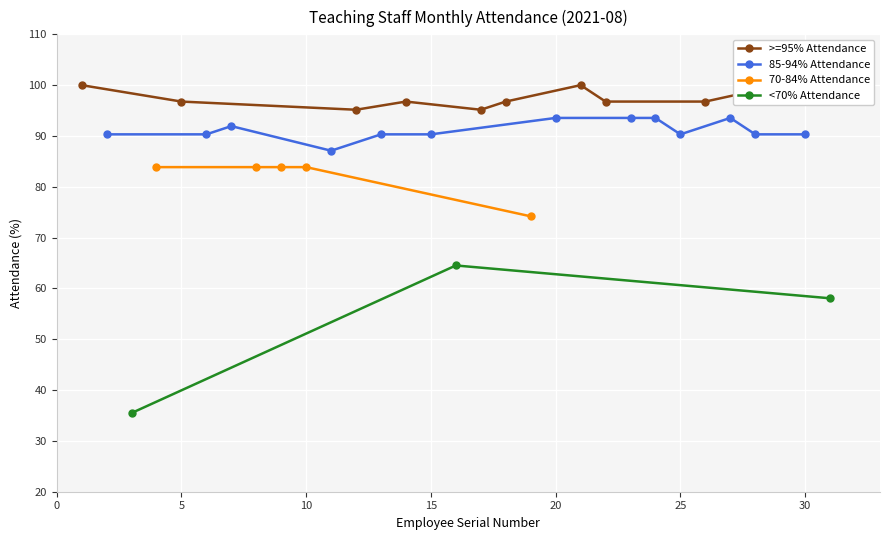

What is the difference between the second highest and minimum values?

64.5